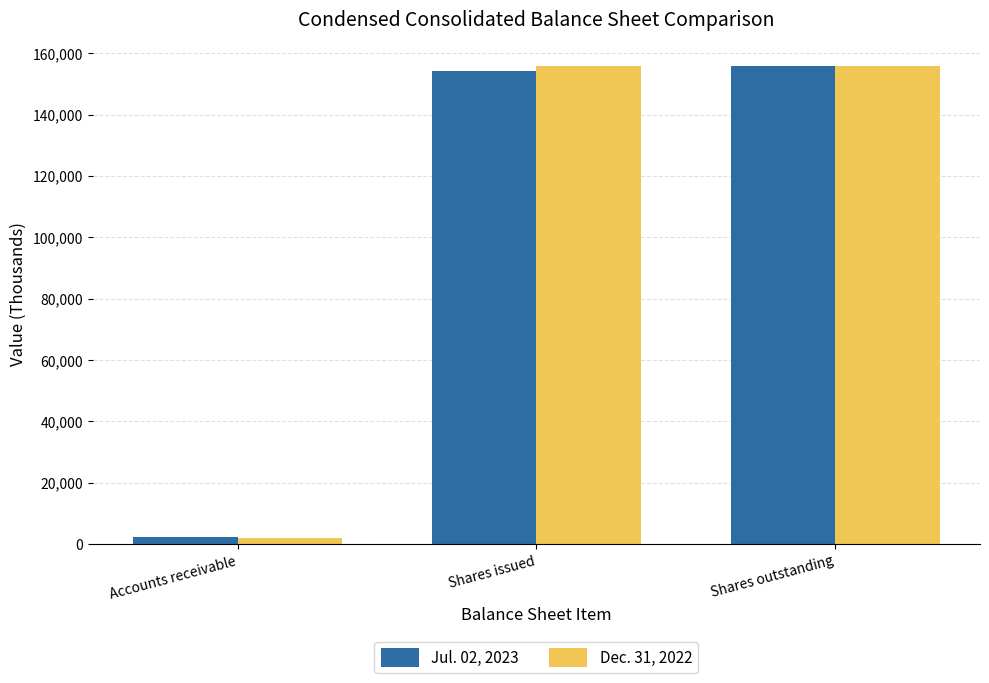

Rank the series at Shares issued from lowest to highest value.

Jul. 02, 2023, Dec. 31, 2022